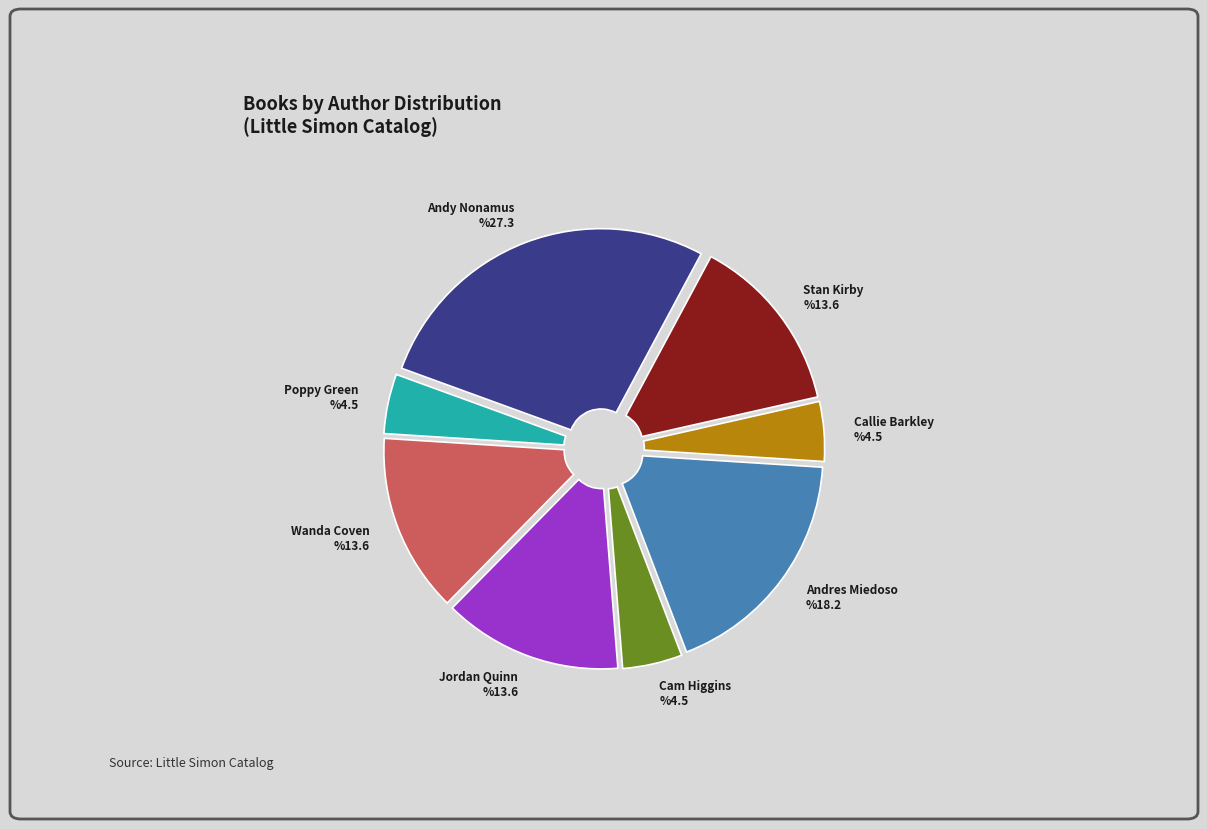

Between Jordan Quinn and Poppy Green, which is larger?

Jordan Quinn